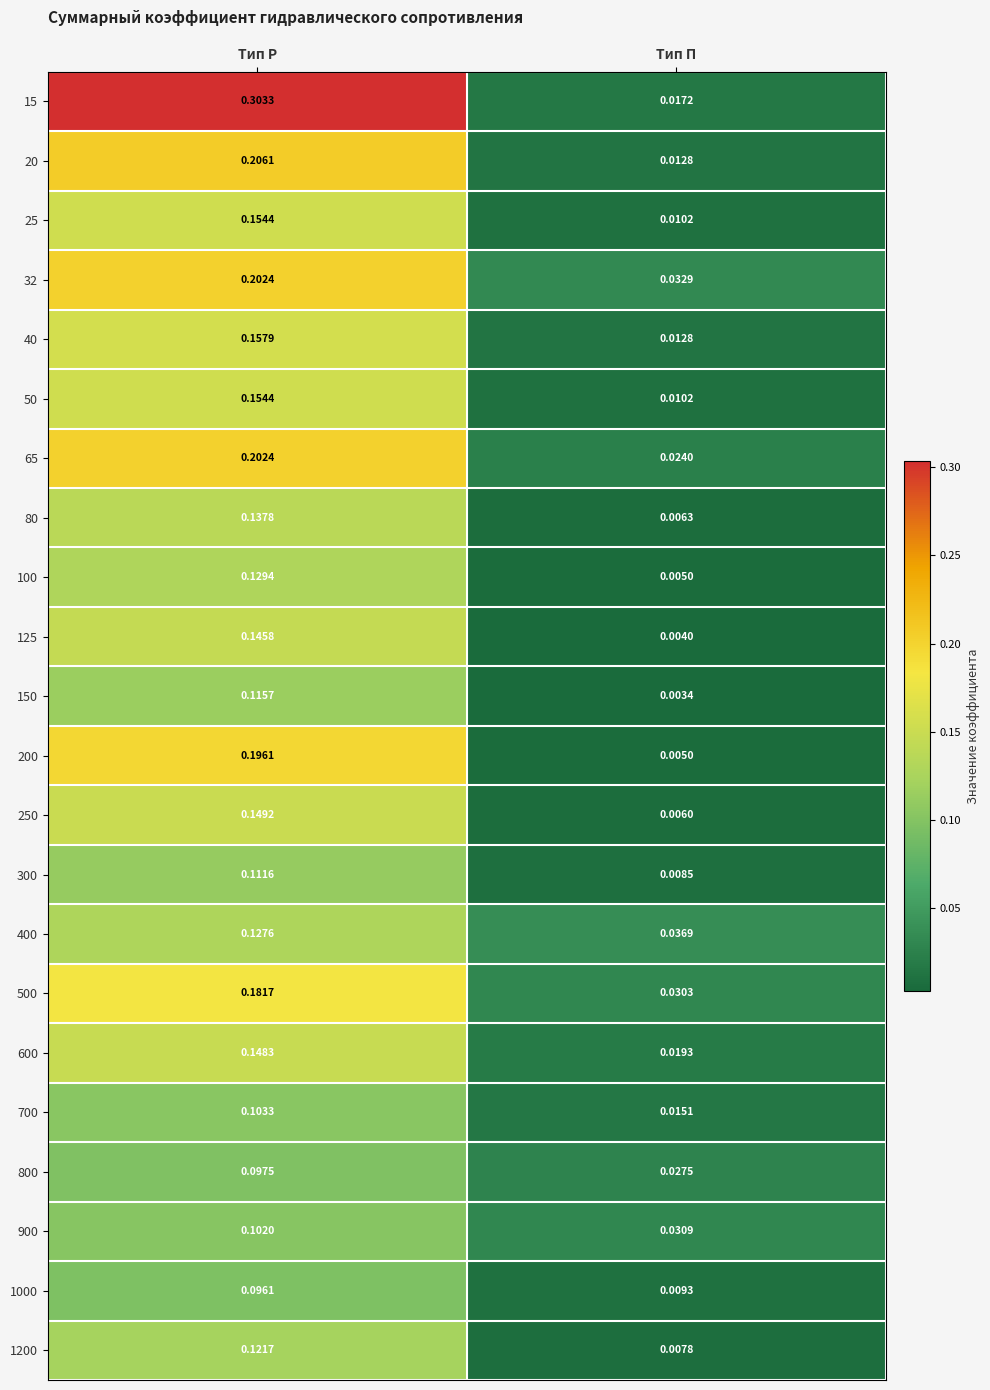

Rank the categories by 200 value from highest to lowest.

Тип Р, Тип П